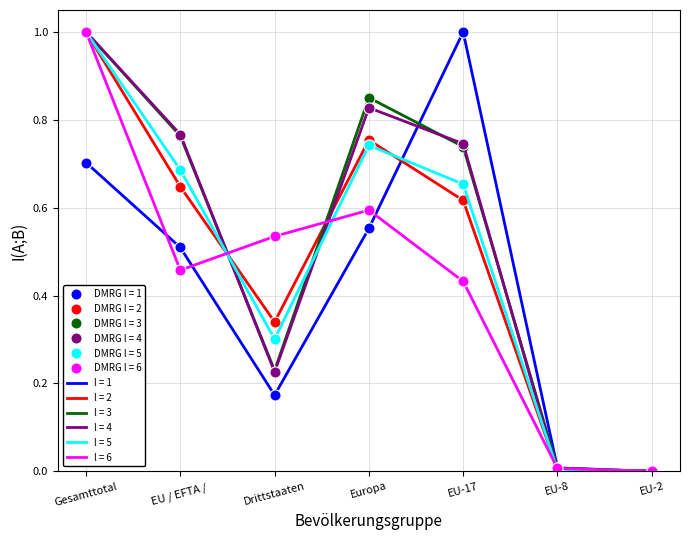

Which label corresponds to the smallest value in the chart?

EU-2